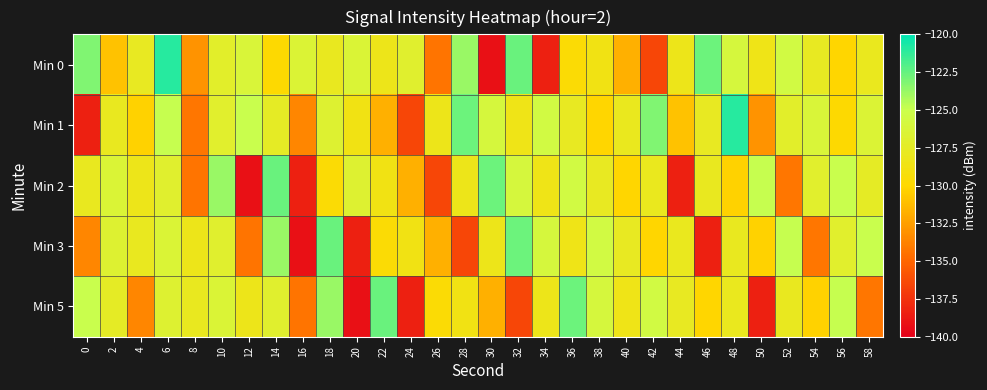

What is the minimum value shown in the chart?

-139.2